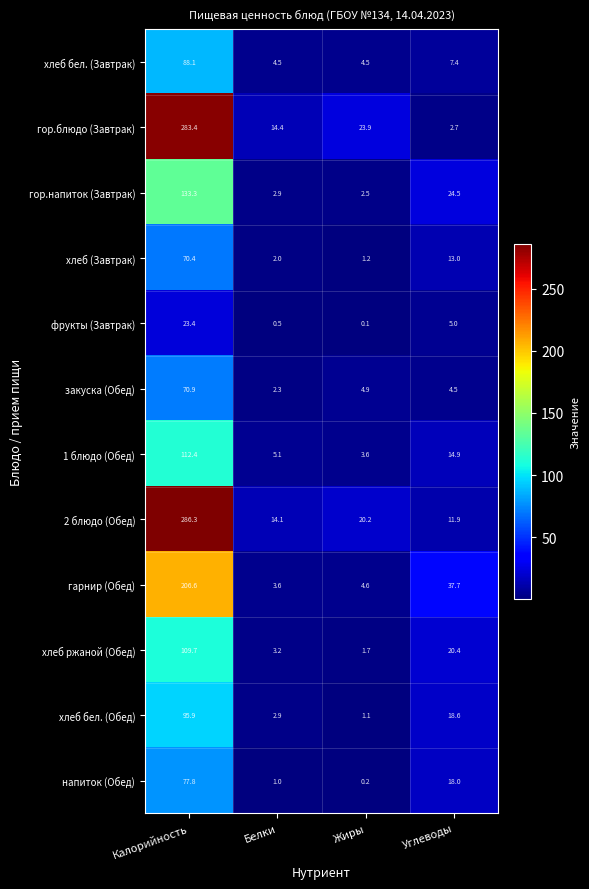

What is the average value of the хлеб бел. (Обед) series?

29.6